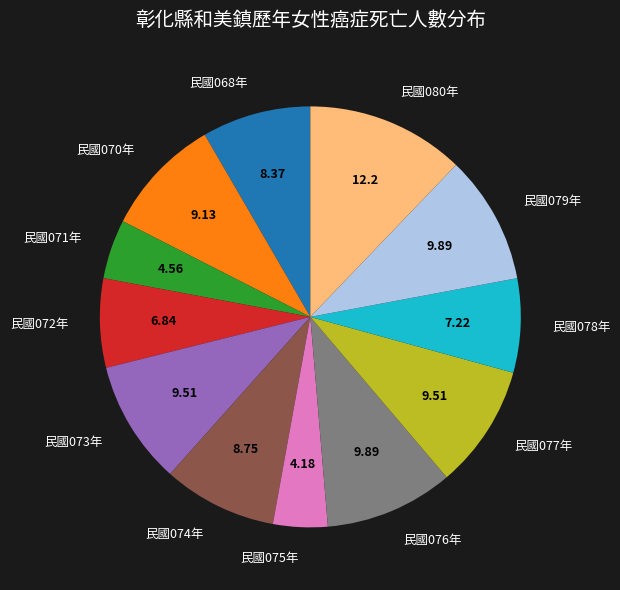

Is there any slice that represents more than half of the pie?

No